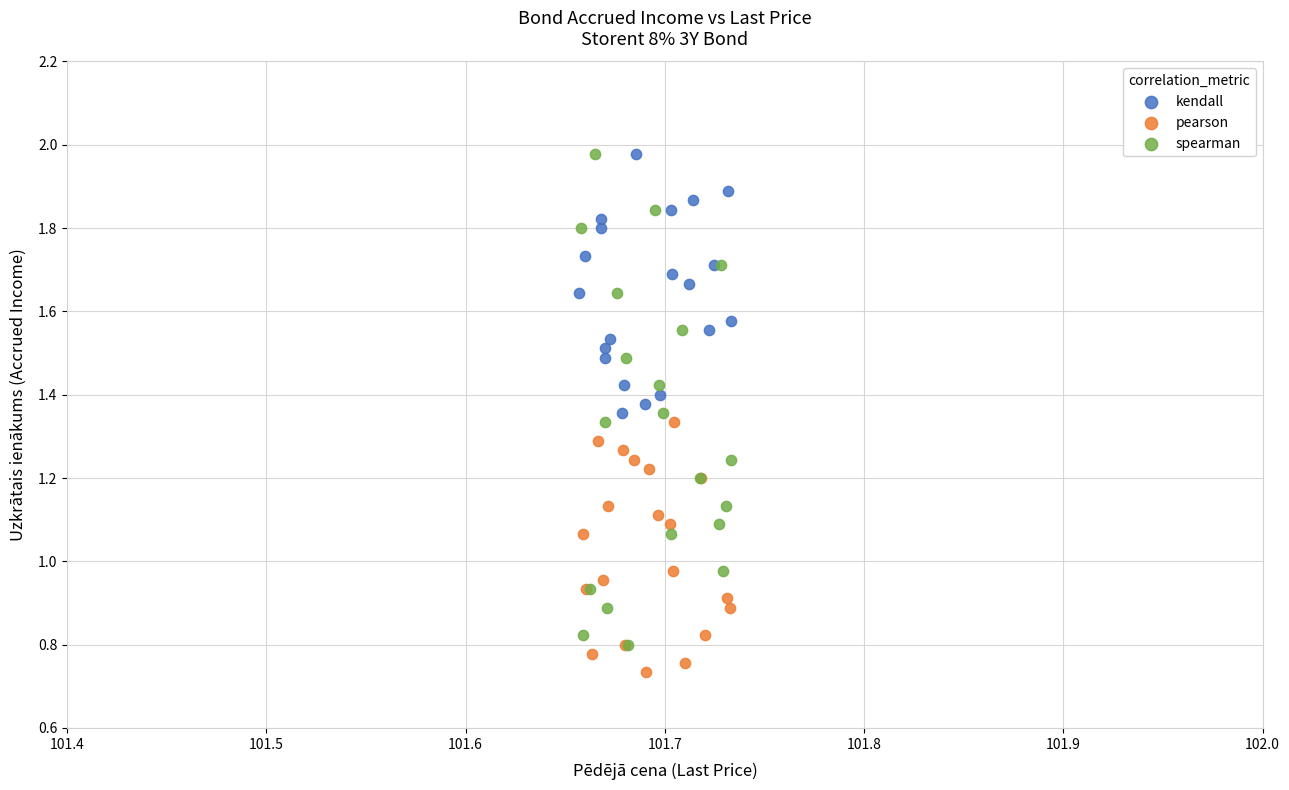

Which series has the widest spread of Y values?

spearman